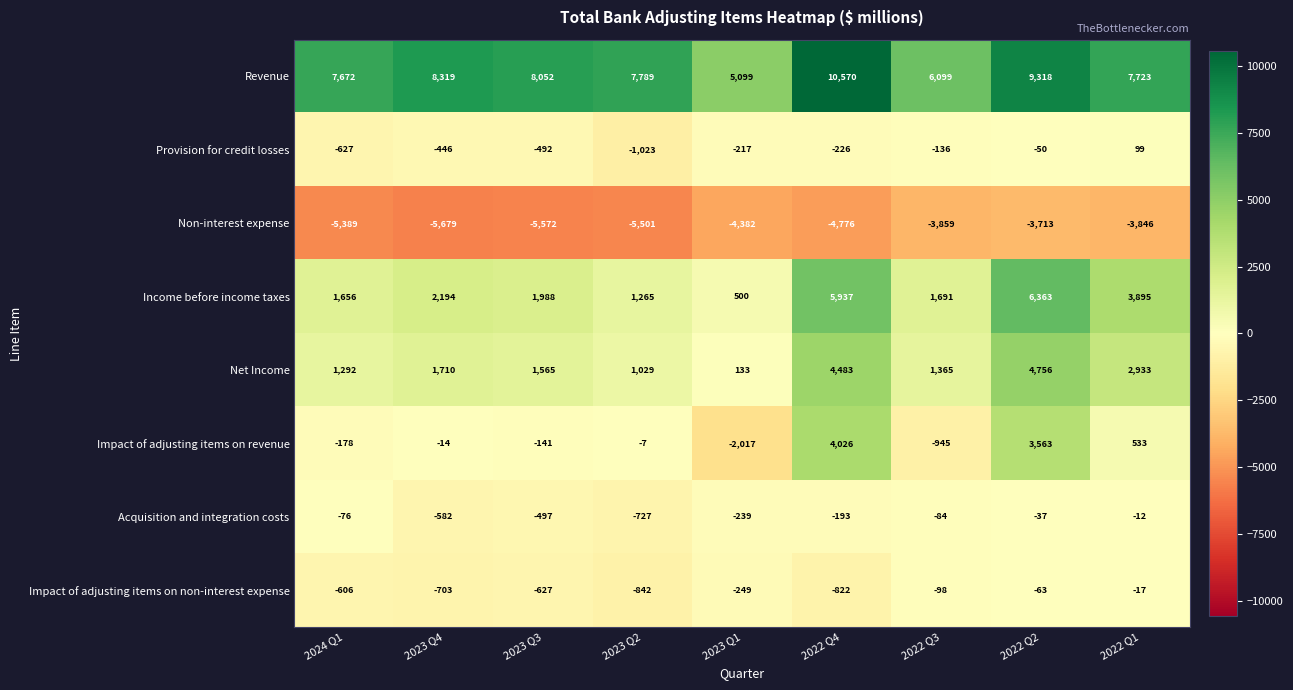

List the labels in order of Impact of adjusting items on revenue value, largest first.

2022 Q4, 2022 Q2, 2022 Q1, 2023 Q2, 2023 Q4, 2023 Q3, 2024 Q1, 2022 Q3, 2023 Q1